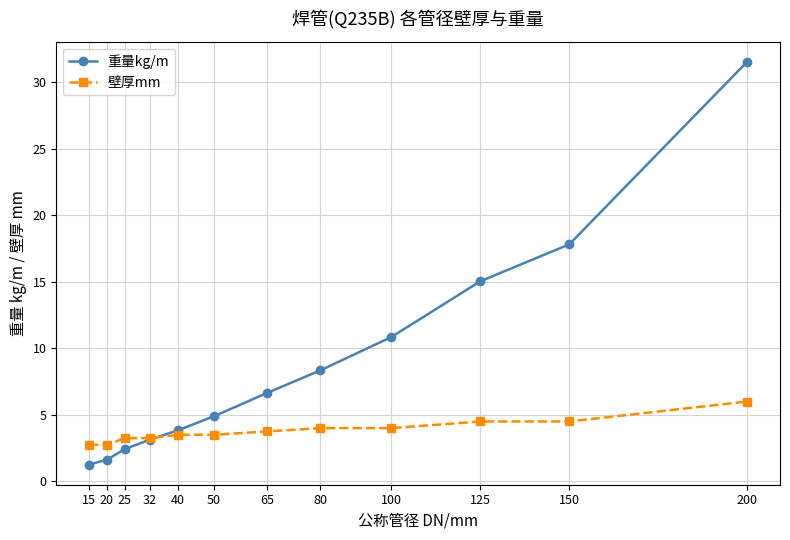

How many times do 壁厚mm and 重量kg/m cross each other?

1